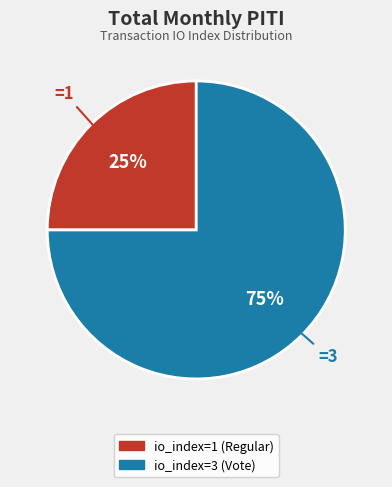

Is it true that io_index=1 (Regular) is 25% of the pie?

True